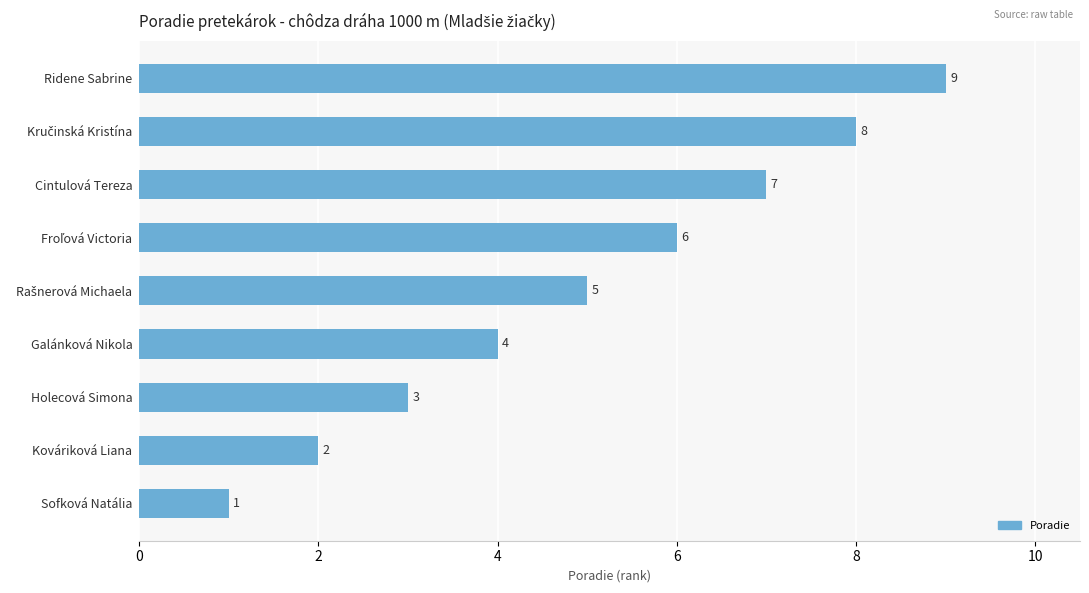

The value at Sofková Natália is 0. True or false?

False